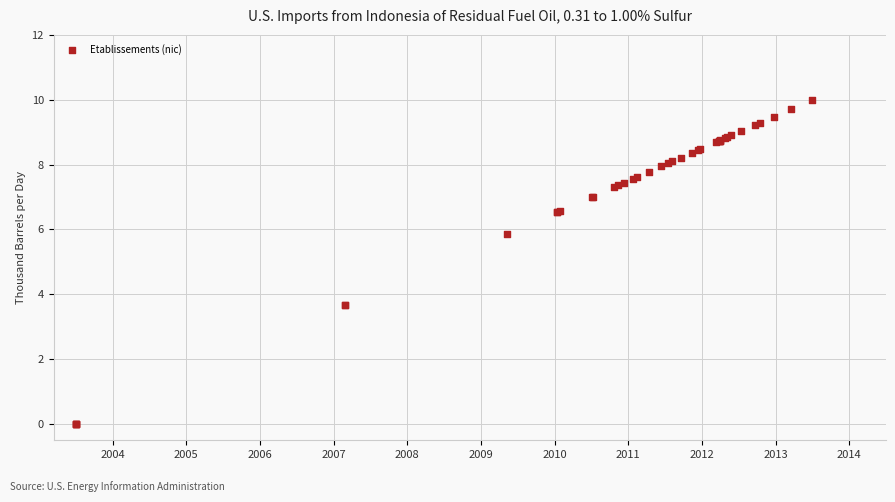

What Y value in the scatter plot is closest to 5?

5.9